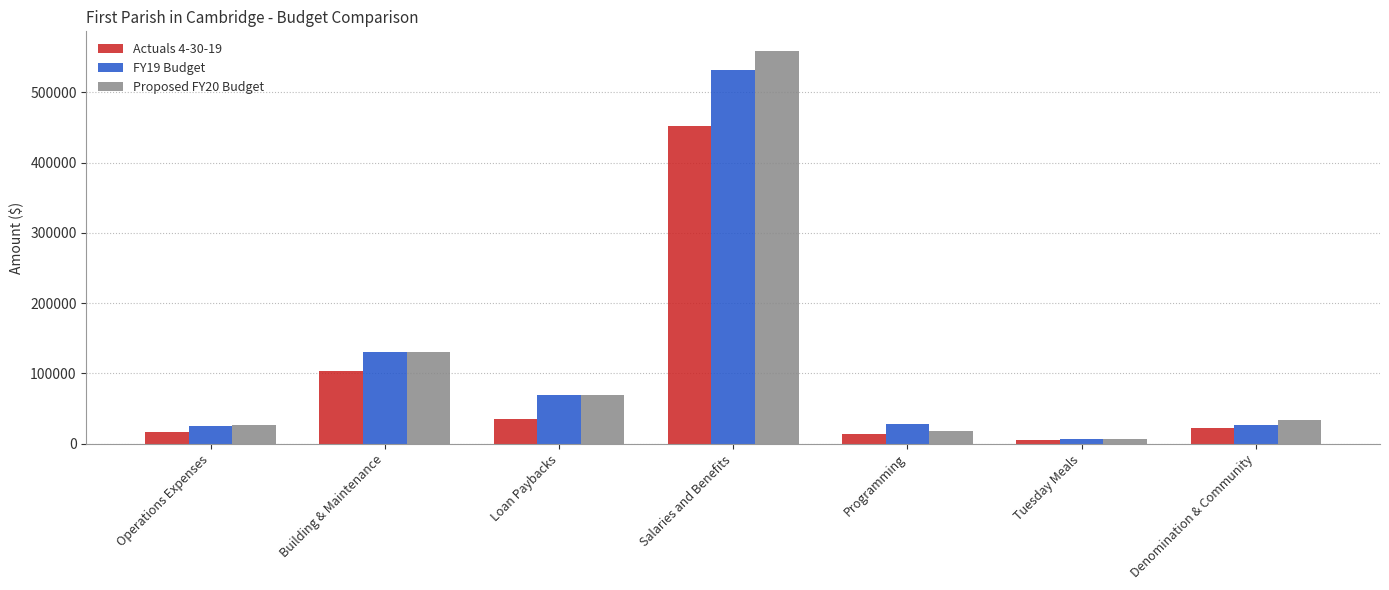

Between Building & Maintenance and Loan Paybacks, which series saw the biggest shift?

Actuals 4-30-19